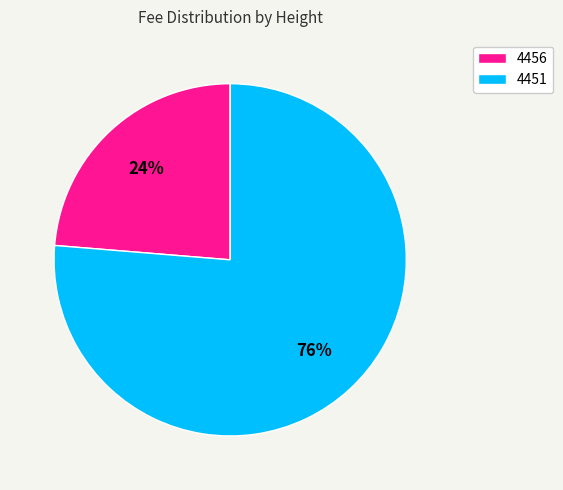

Approximately how many times larger is the value at 4451 compared to 4456?

3.2